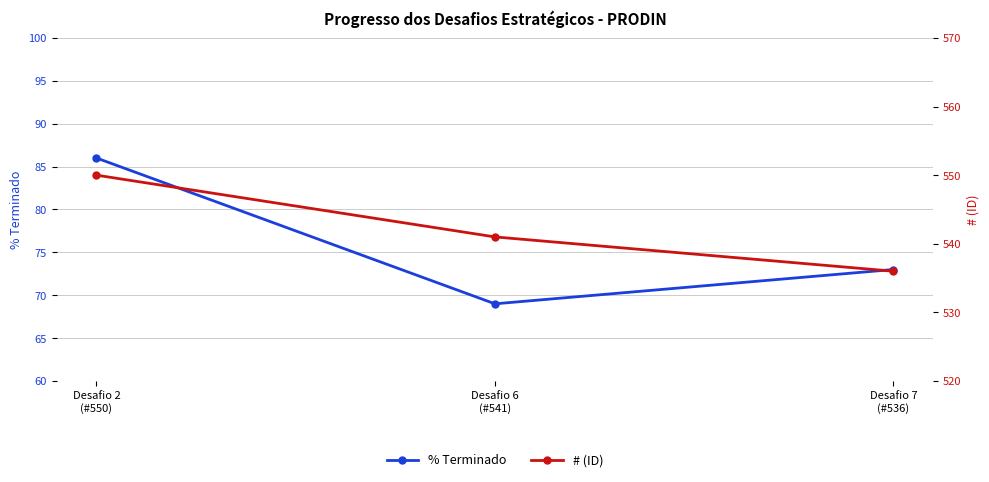

What is the value of the % Terminado point at the 2nd from the left?

69